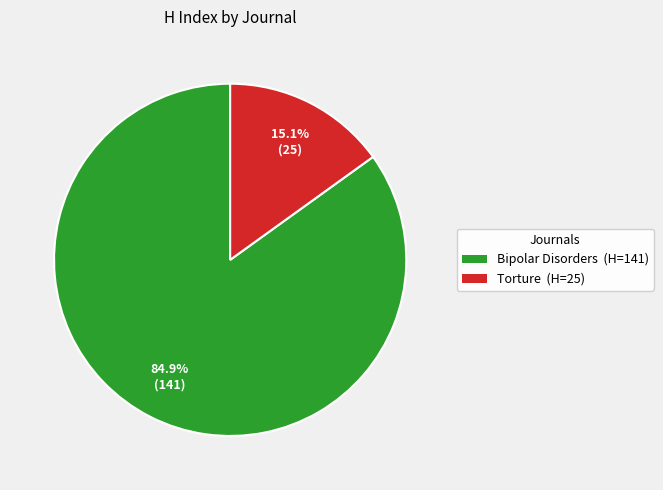

What percentage is the Bipolar Disorders slice, to the nearest percent?

85%